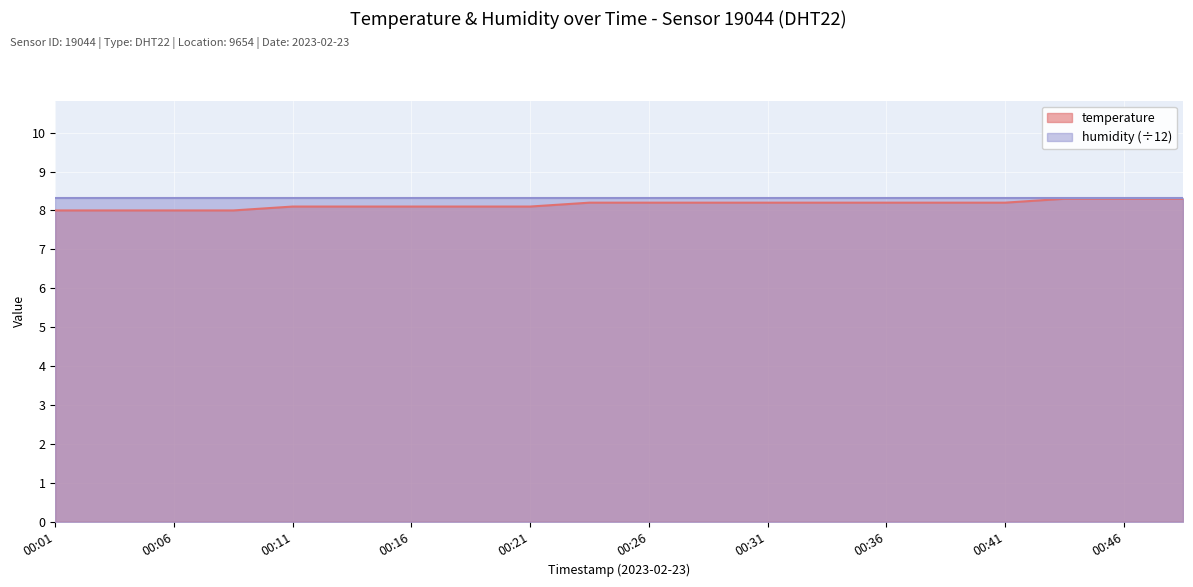

Is it true that the value at 00:33 is 8.2?

True